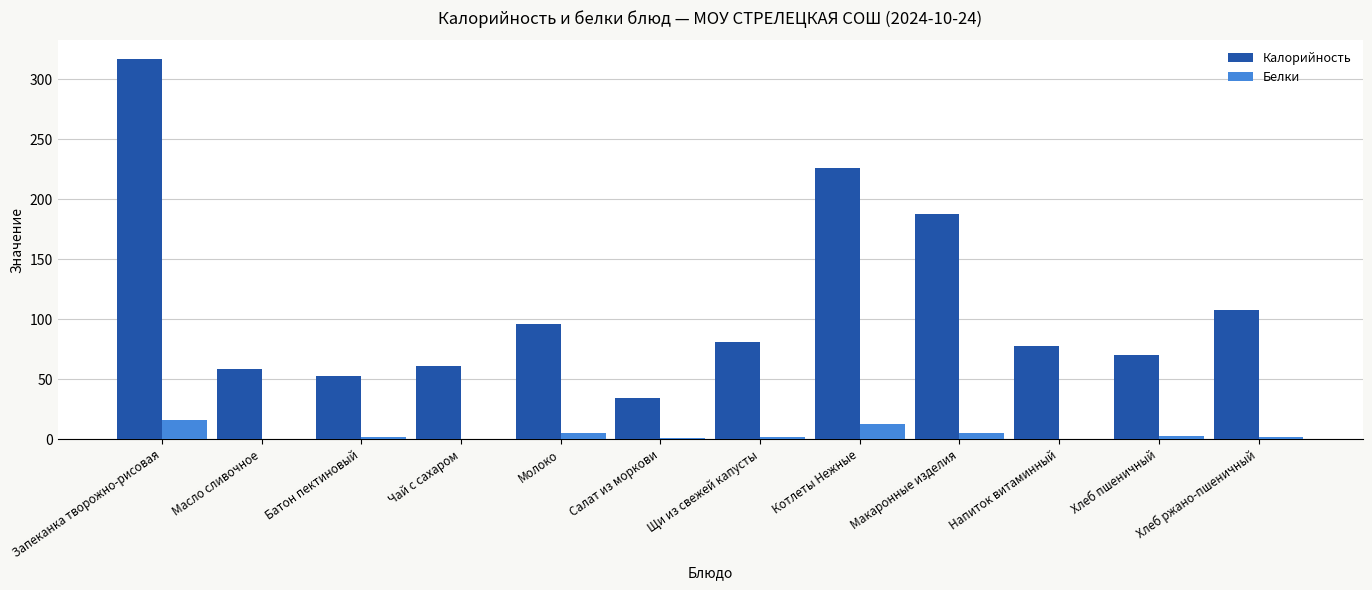

At which category is the sum across all series the highest?

Запеканка творожно-рисовая